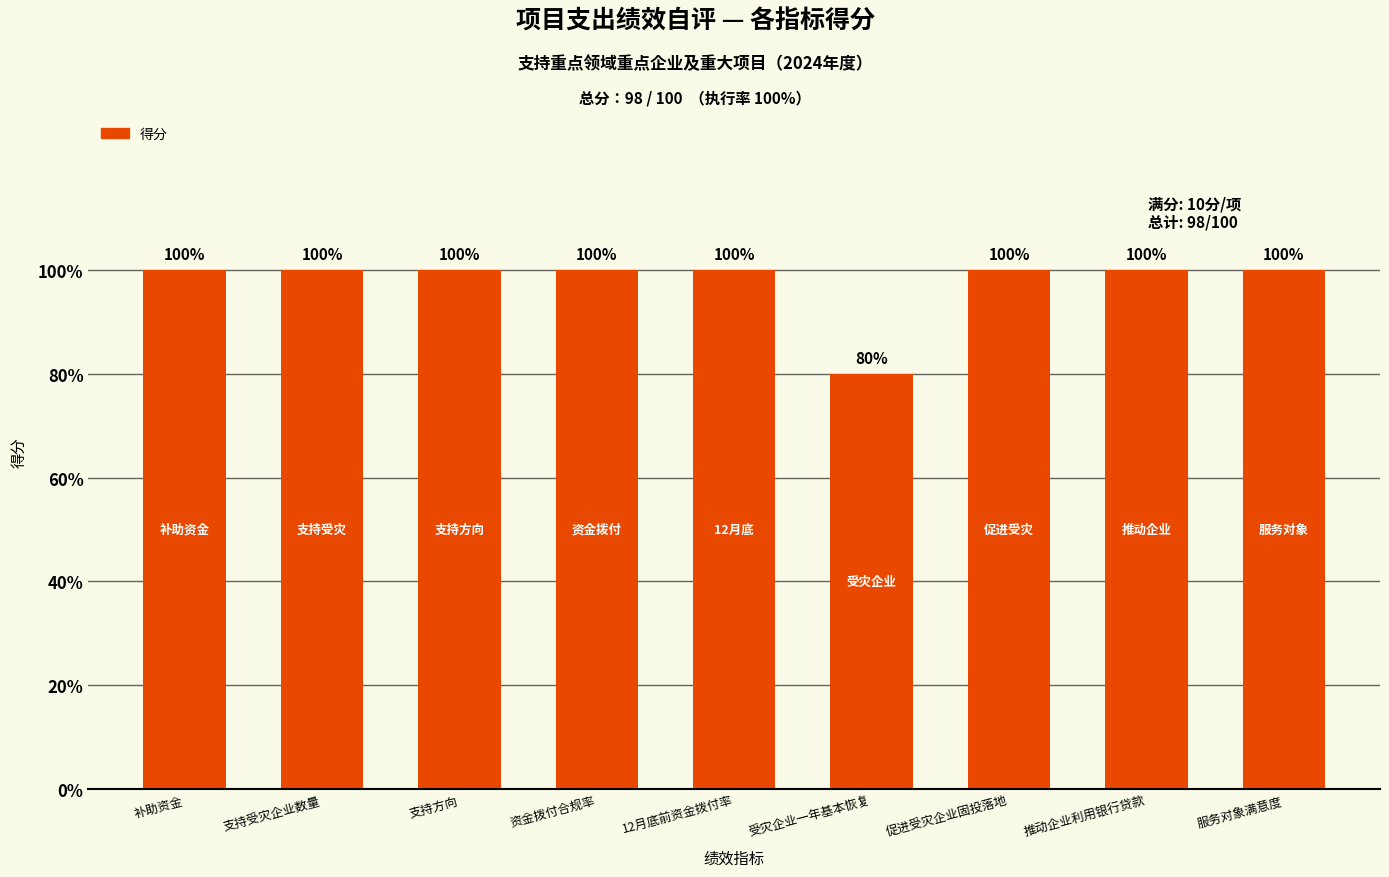

Are the bars horizontal?

No